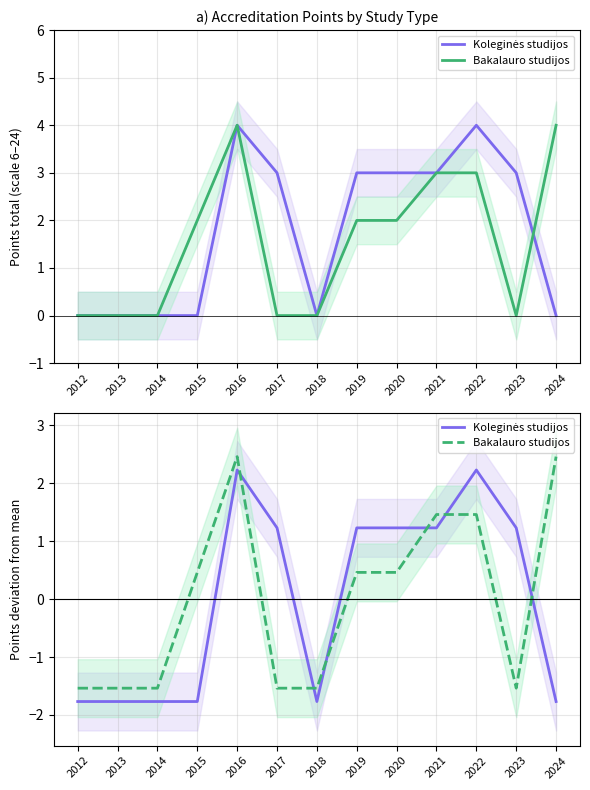

At how many categories does at least one series exceed 1?

8